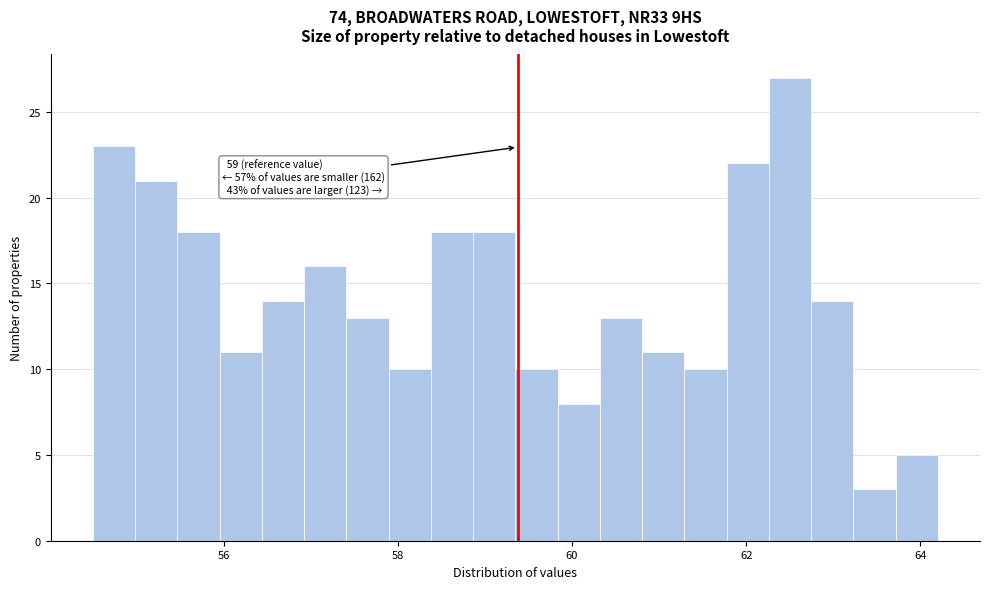

Read against the x-axis, roughly where is the centre of the tallest bar?

62.6